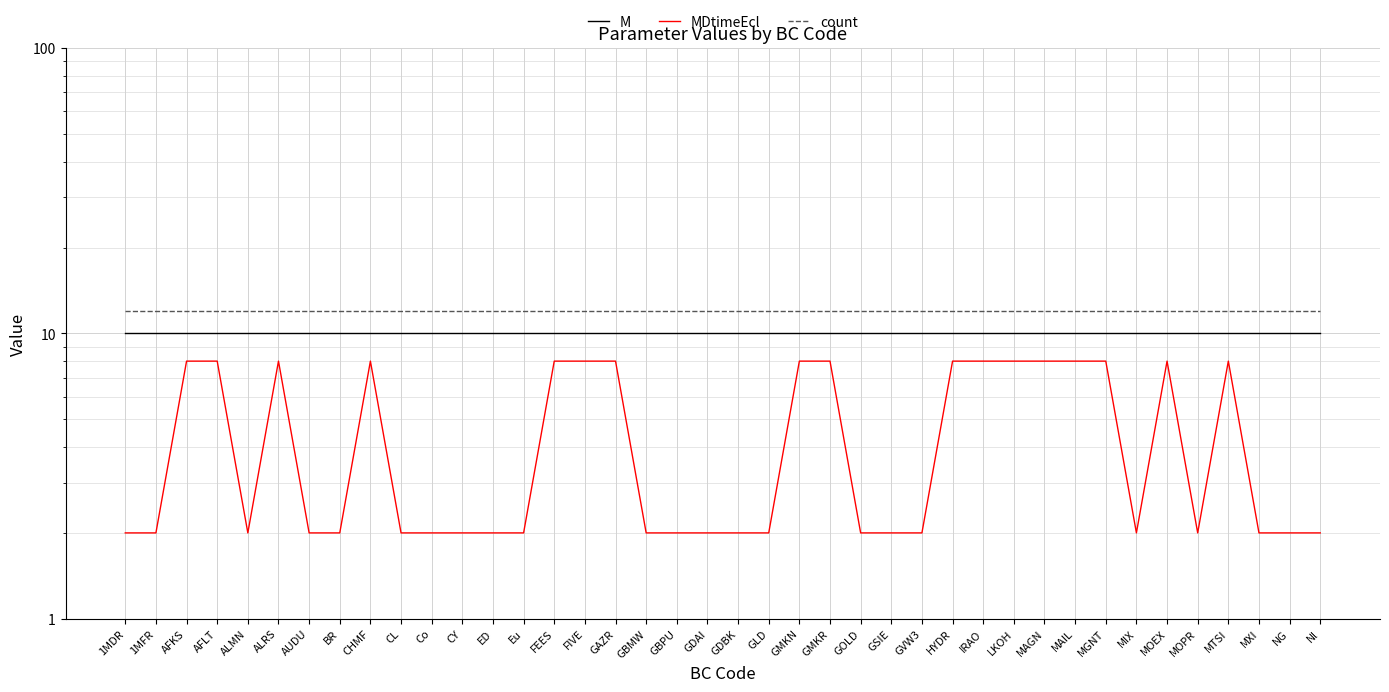

What is the minimum value shown in the chart?

2